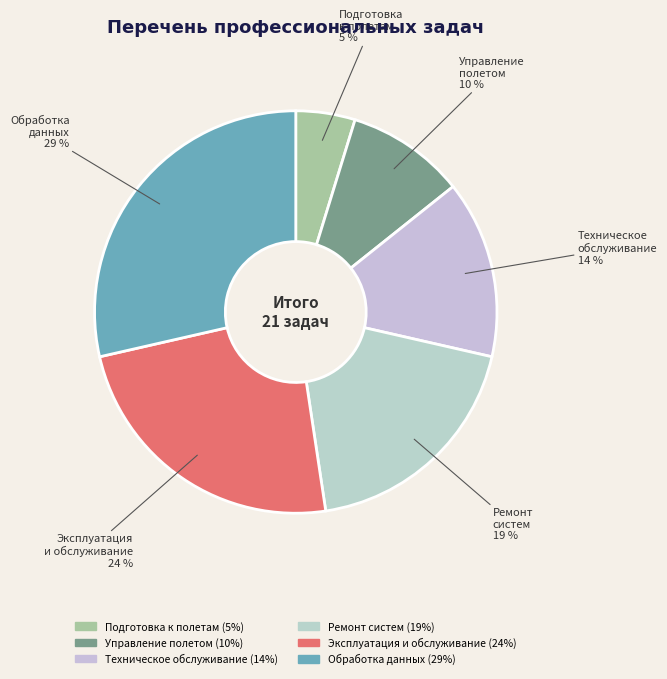

Count the number of slices in the pie.

6